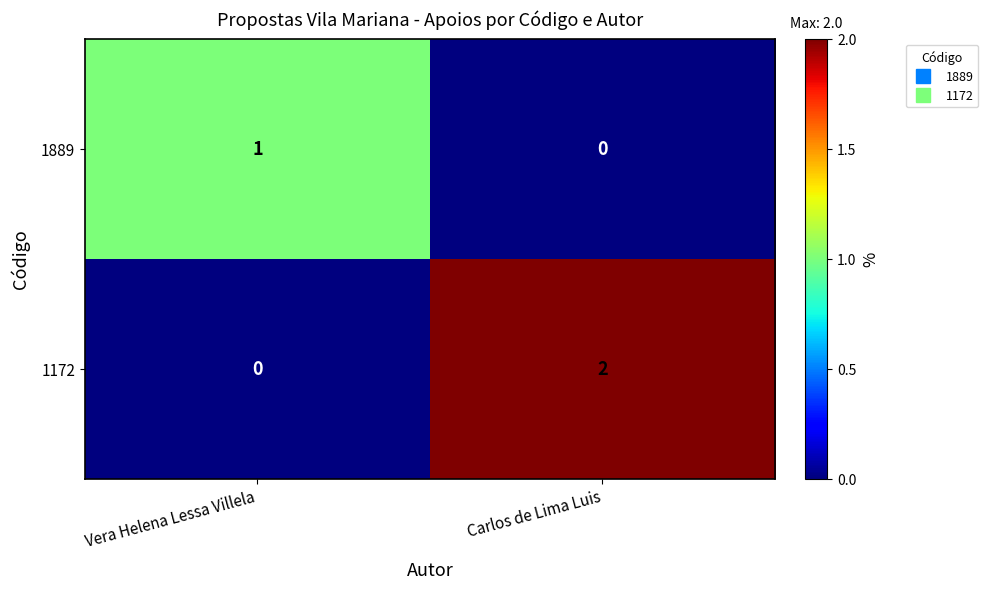

How many positive values does the 1172 series have?

1